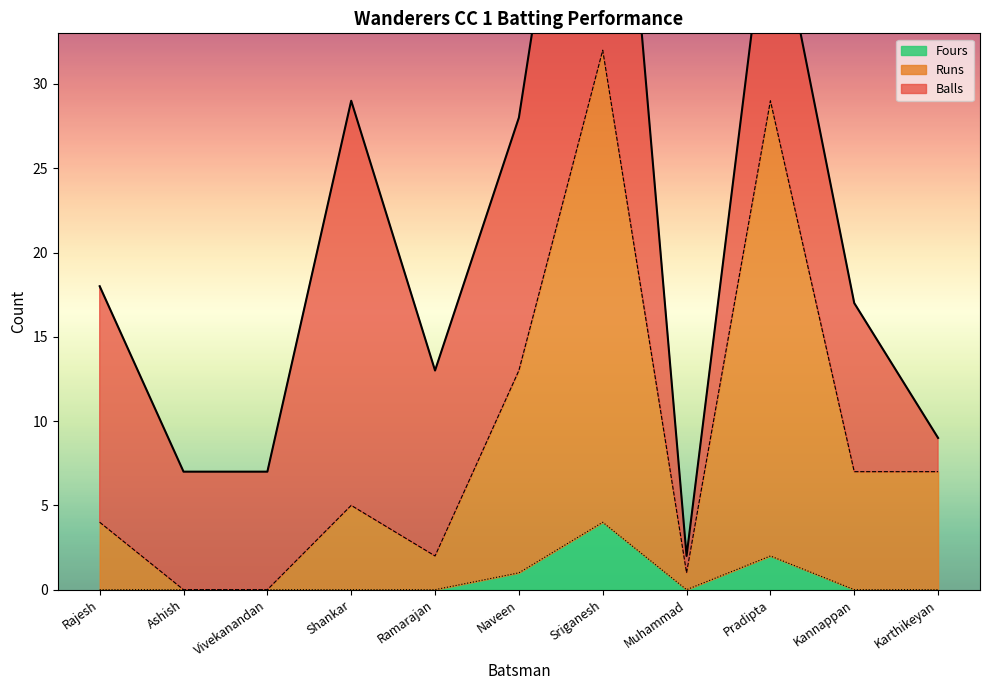

In Fours, how many points are lower than both neighbors (excluding endpoints)?

1